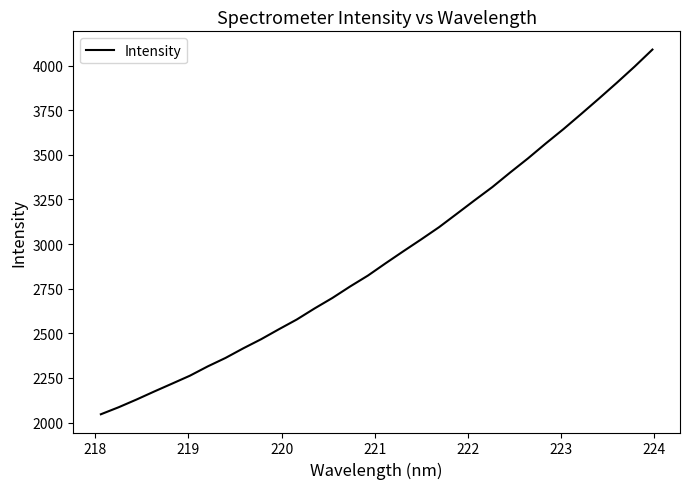

What is the maximum value shown in the chart?

4090.0